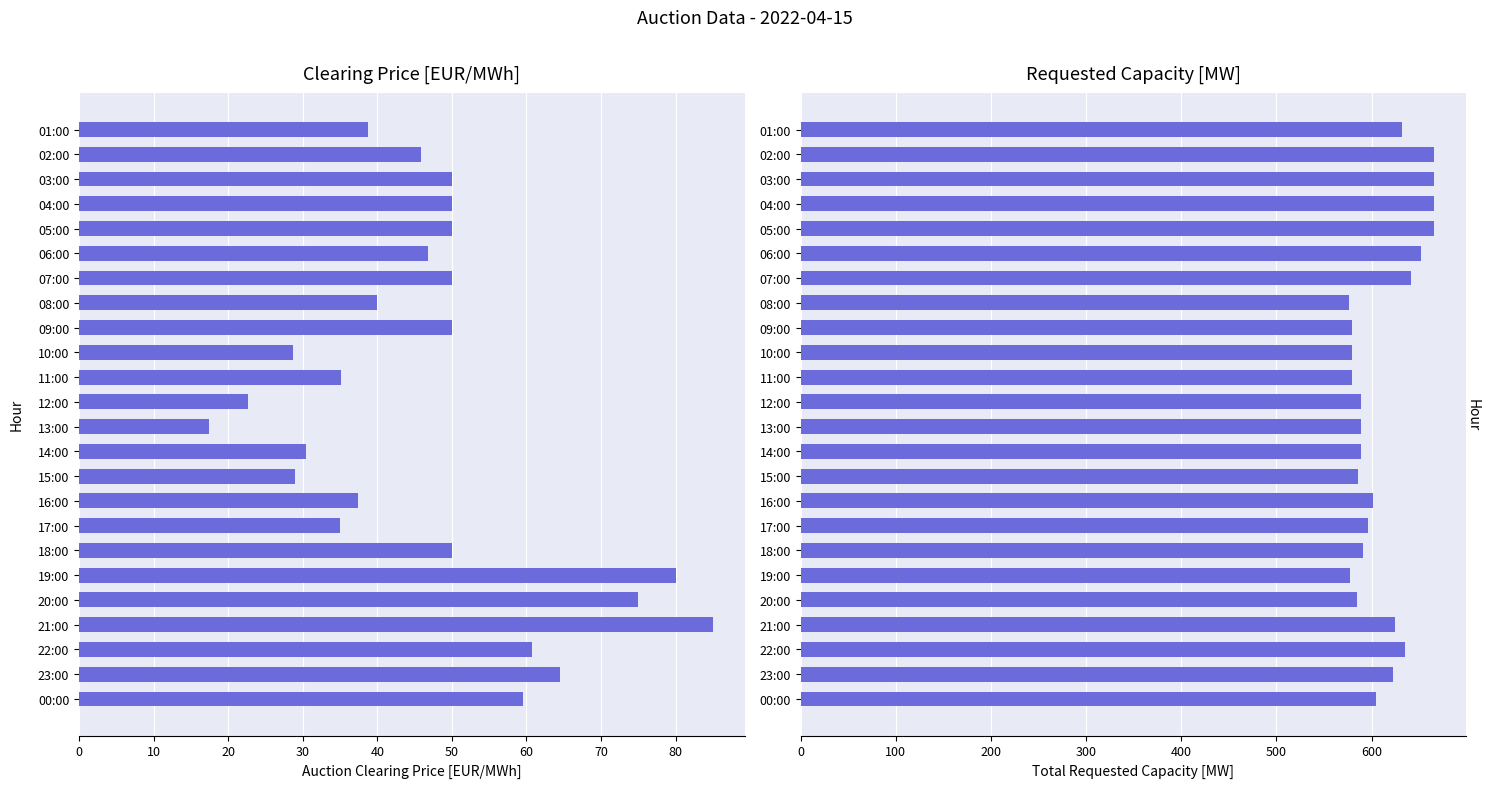

Is it true that Total Requested Capacity [MW] equals 880.4 at 07:00?

False